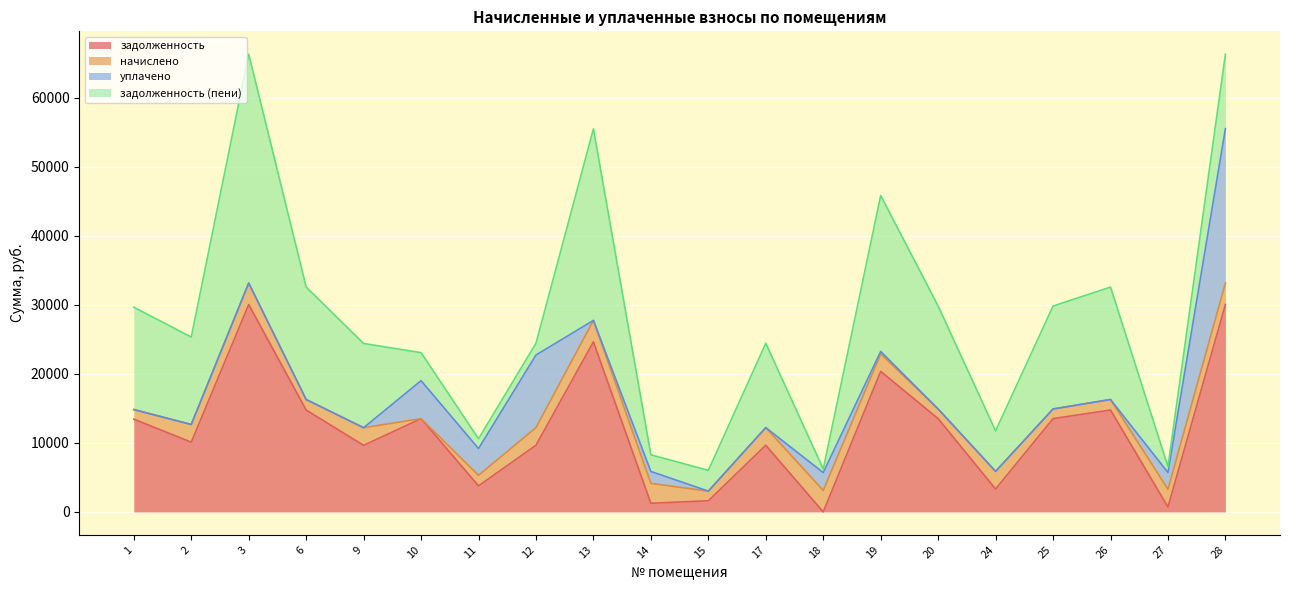

What is the maximum value for задолженность?

30031.4